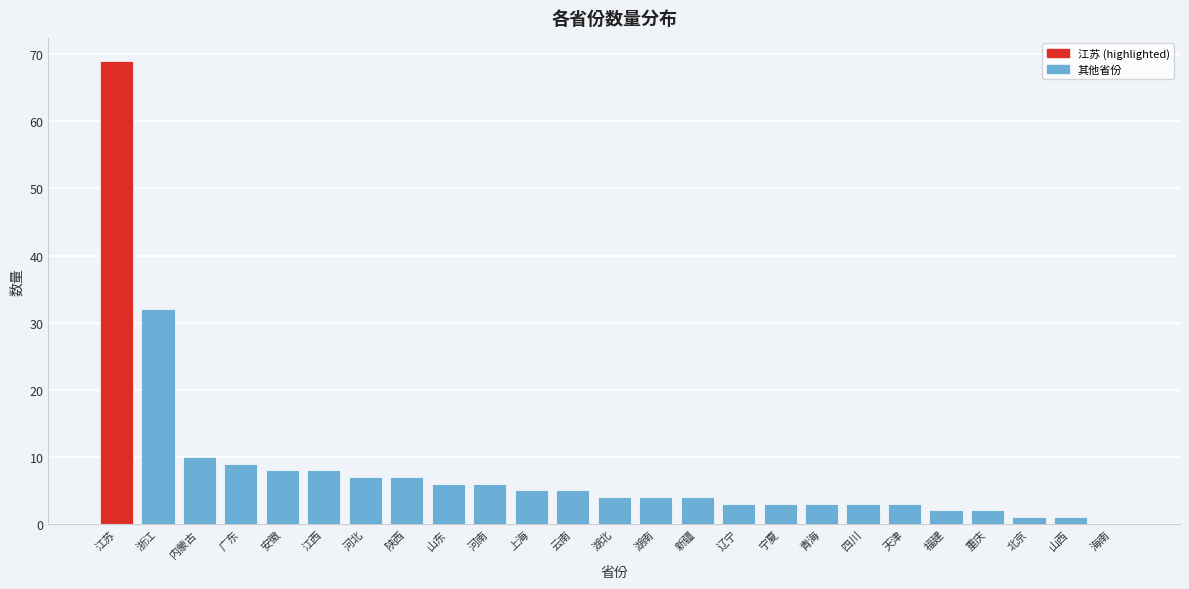

Reading left to right, list all the values displayed in this chart.

江苏=69	浙江=32	内蒙古=10	广东=9	安徽=8	江西=8	河北=7	陕西=7	山东=6	河南=6	上海=5	云南=5	湖北=4	湖南=4	新疆=4	辽宁=3	宁夏=3	青海=3	四川=3	天津=3	福建=2	重庆=2	北京=1	山西=1	海南=0